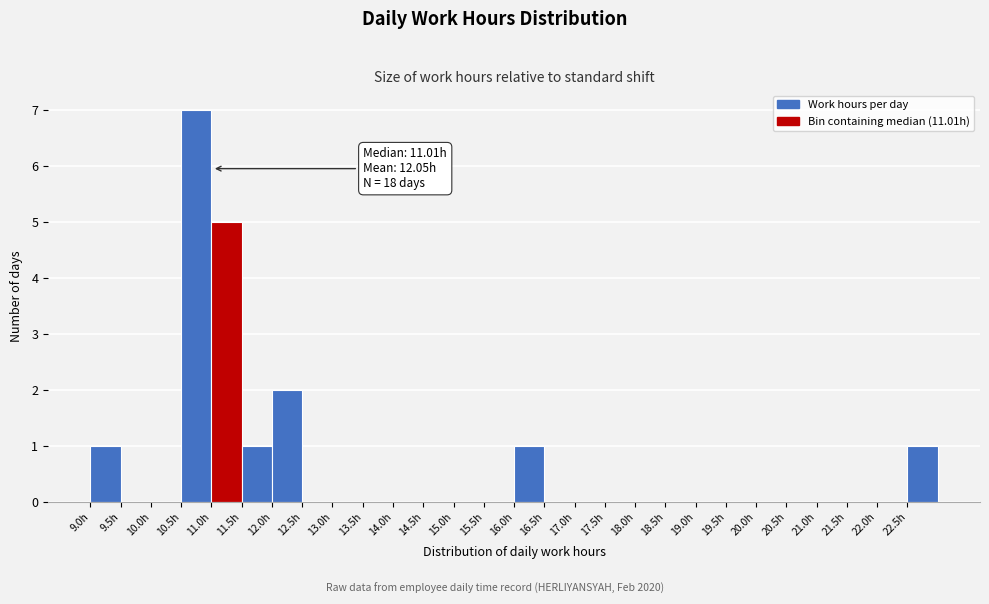

Which range on the x-axis has the tallest bar?

10.5 to 11.0